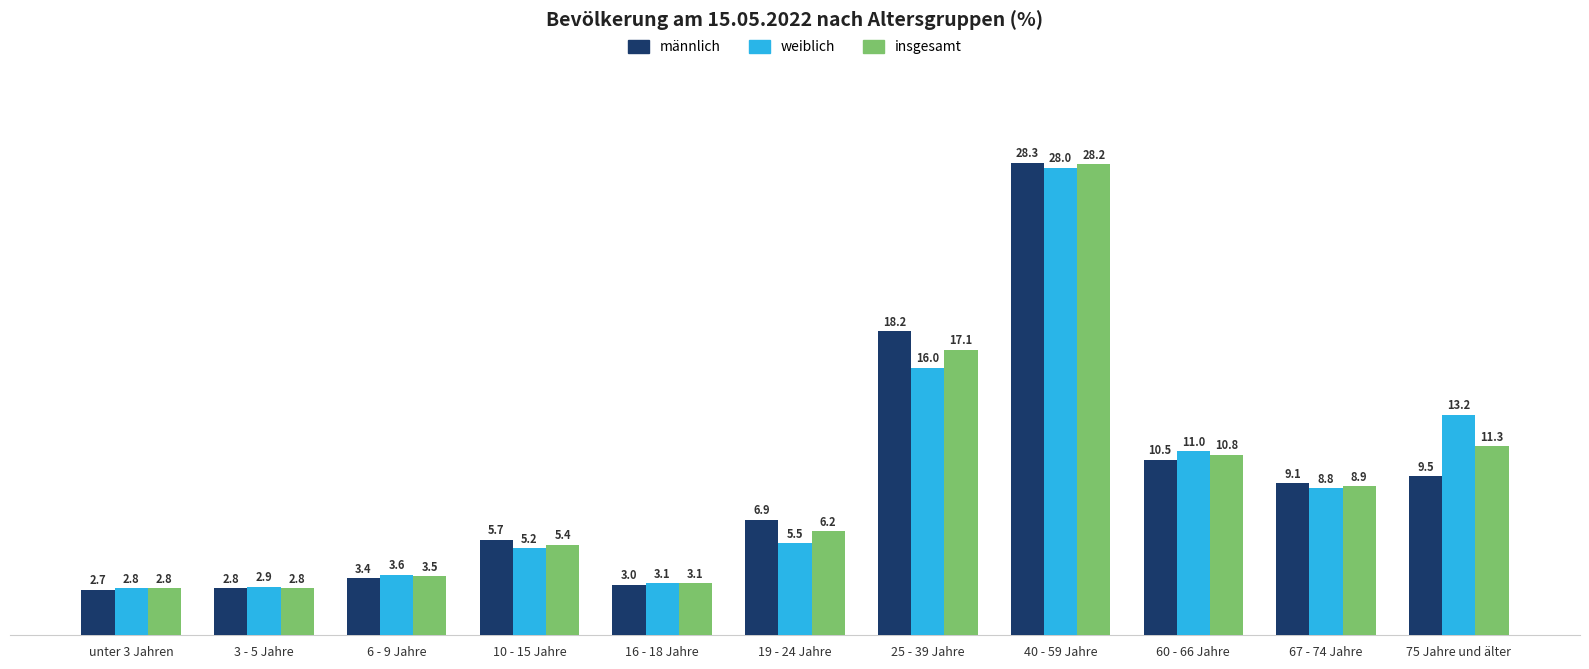

The value of männlich at 3 - 5 Jahre is 3.9. True or false?

False